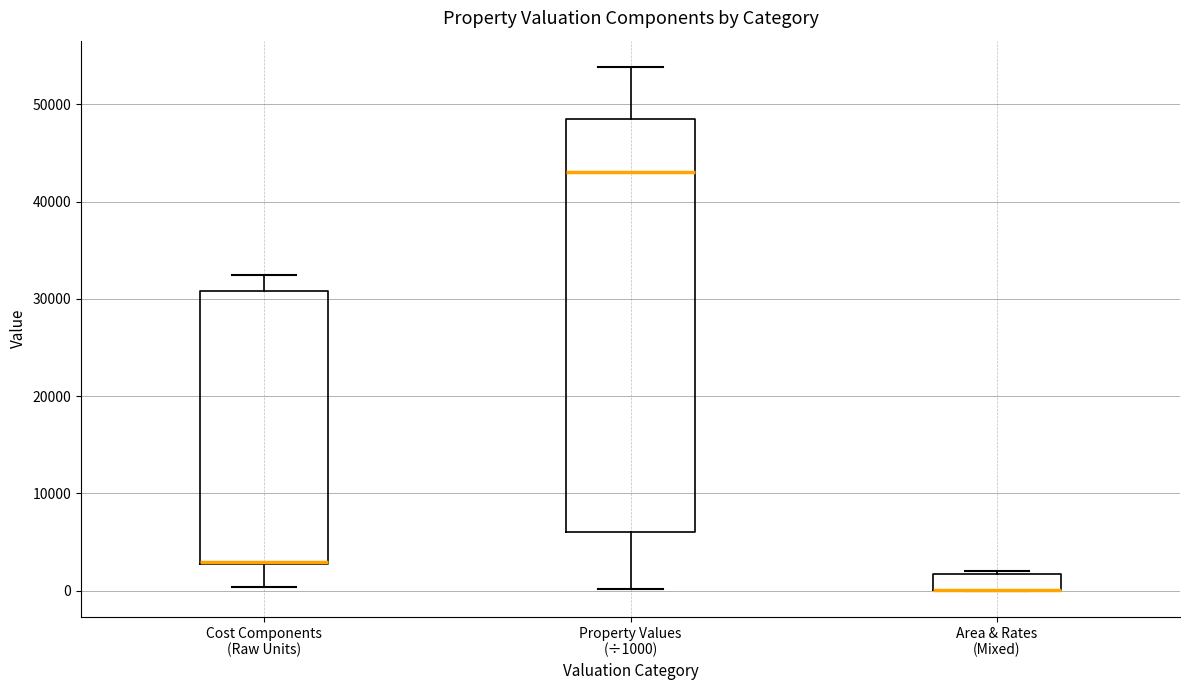

Where is the upper edge of the box for Property Values (÷1000) on the y-axis? The values are not printed on the chart, so give them approximately, as read against the axis.

48000